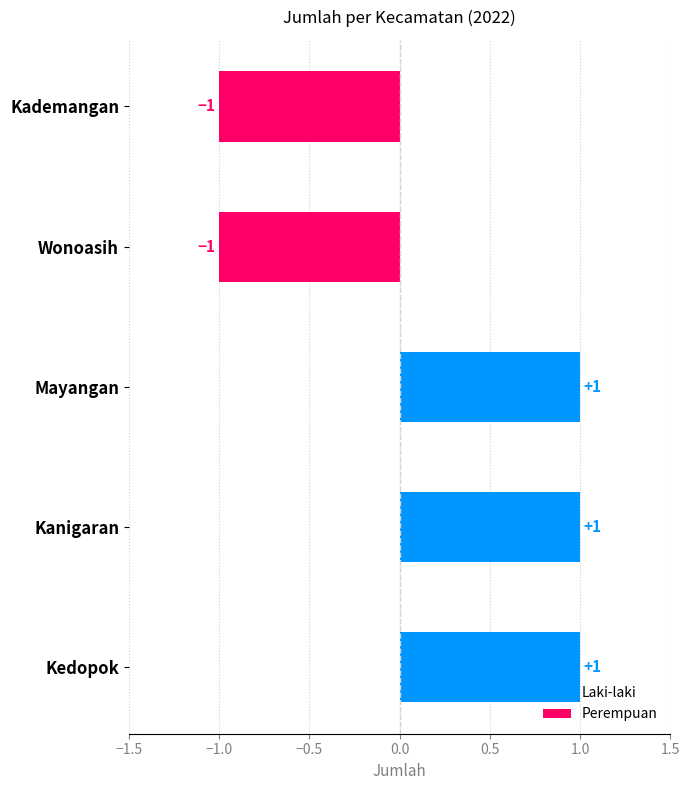

How many groups of bars are there?

5